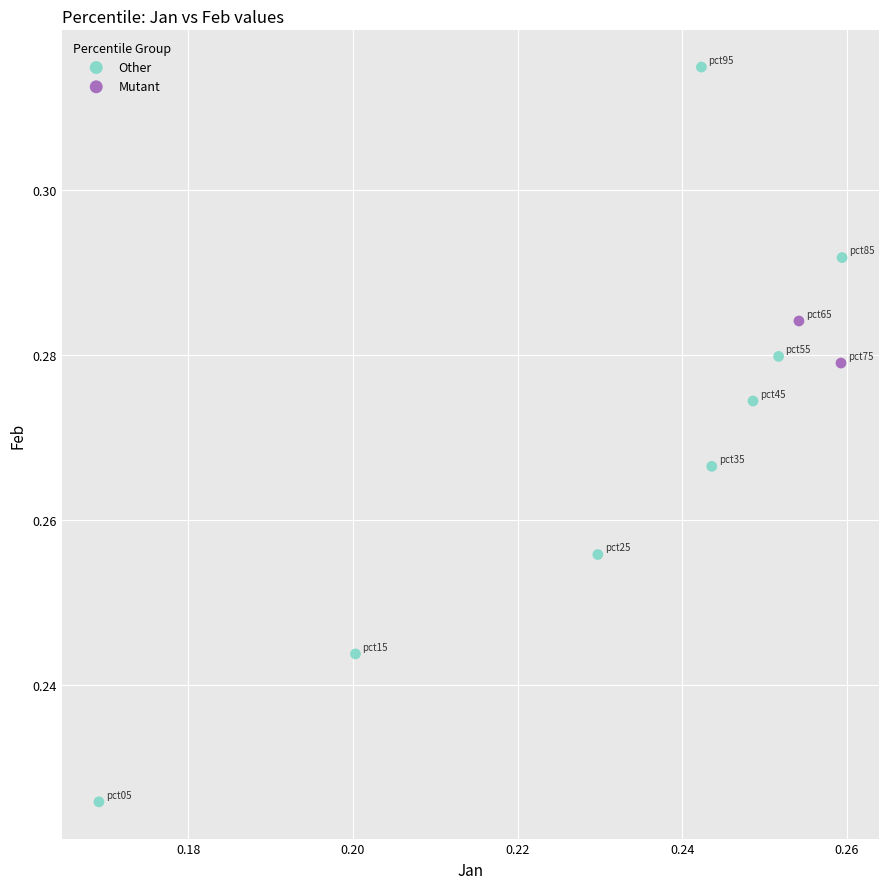

Which series contains the highest Y value?

Other